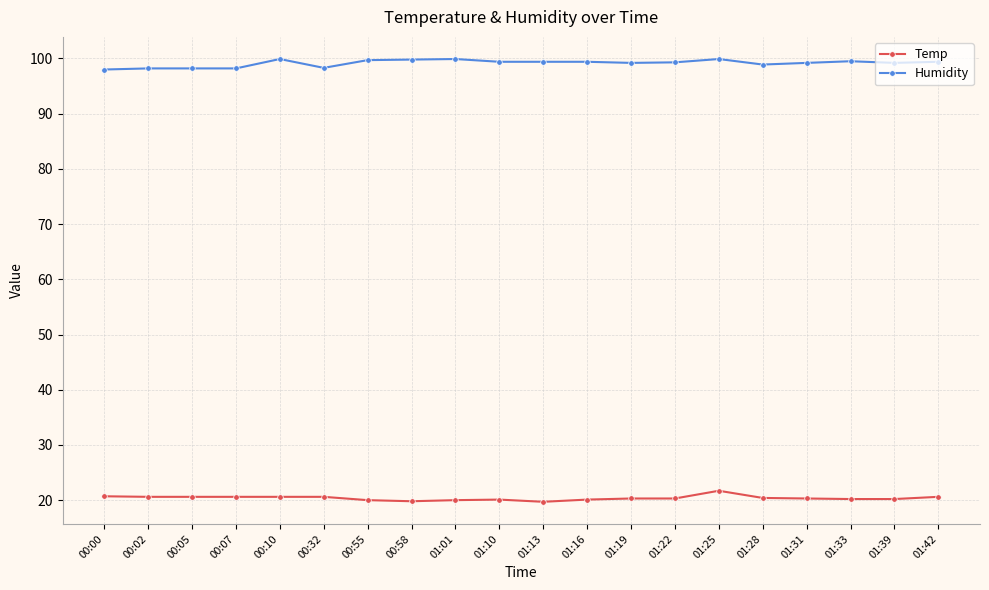

What is the label of the 10th point from the left?

01:10